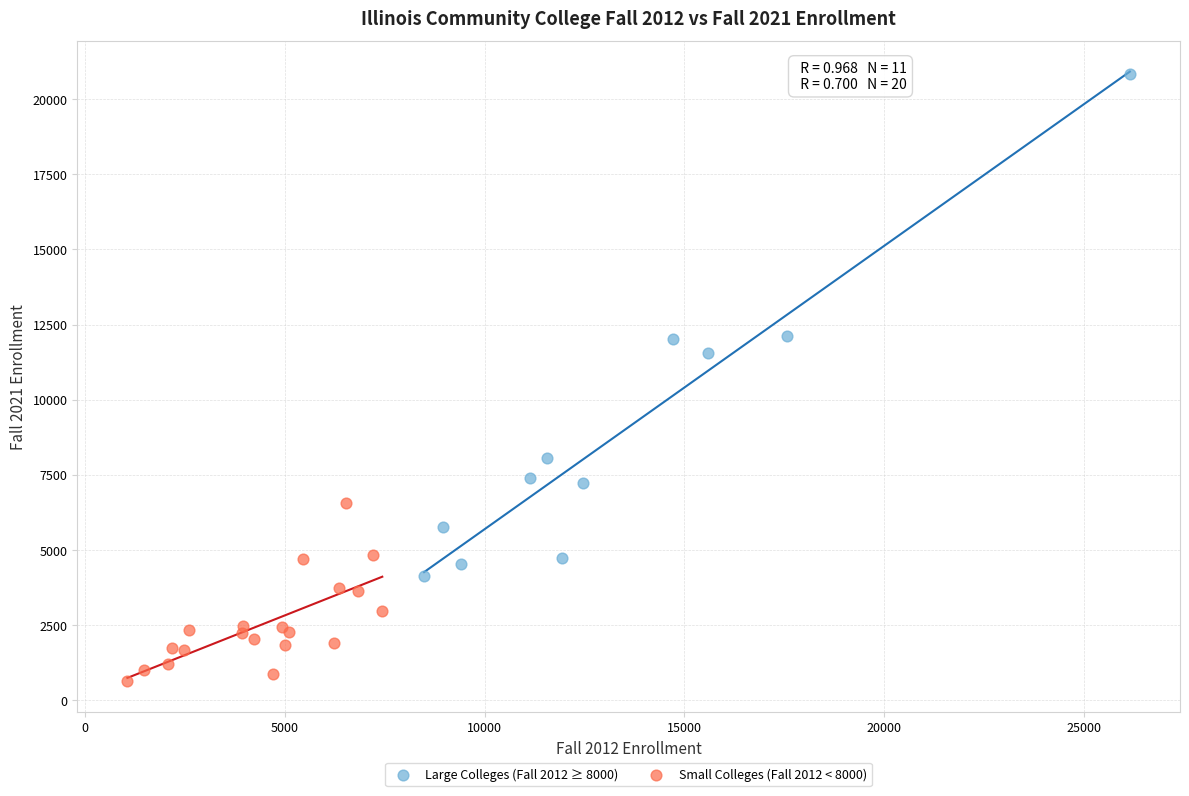

Which series contains the lowest Y value?

Small Colleges (Fall 2012 < 8000)